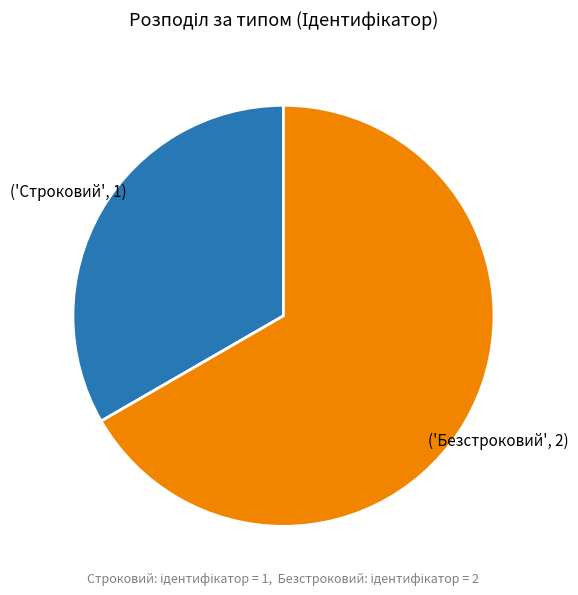

Does any single category account for the majority?

Yes